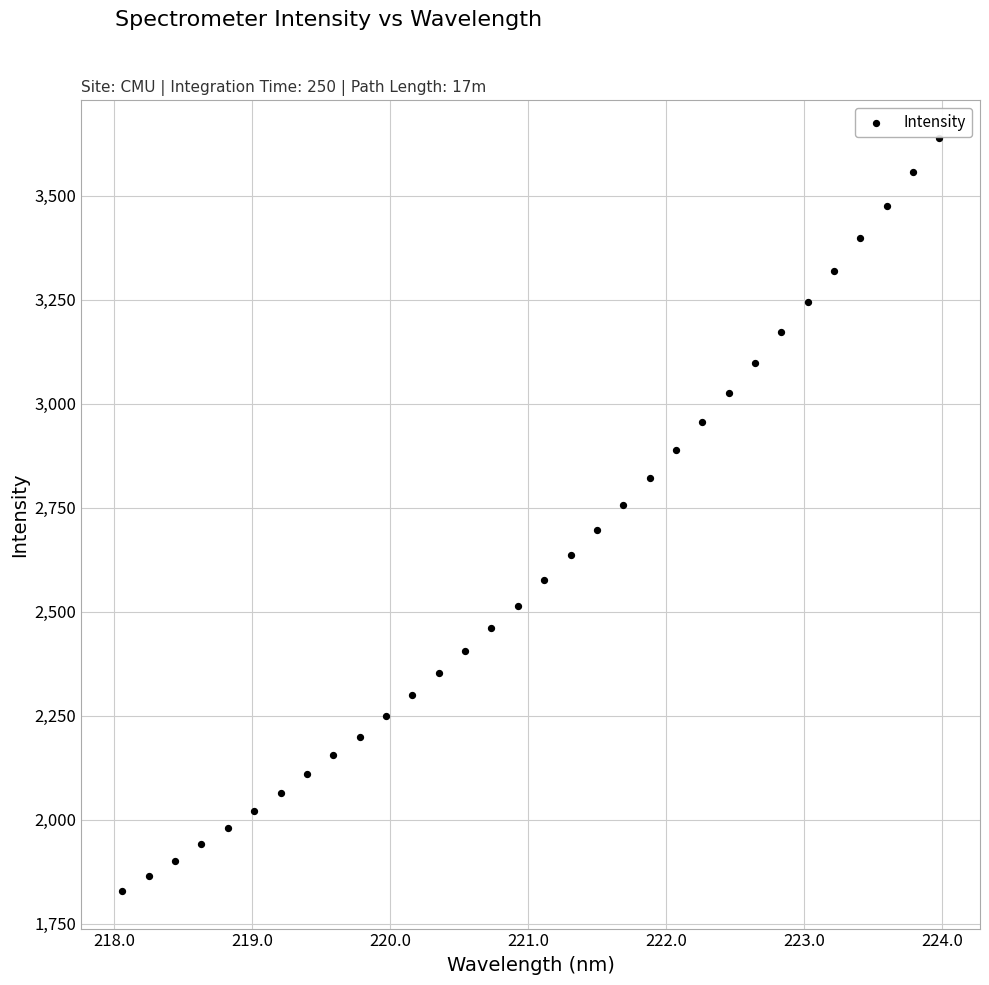

What is the range of X values (max minus min)?

5.9